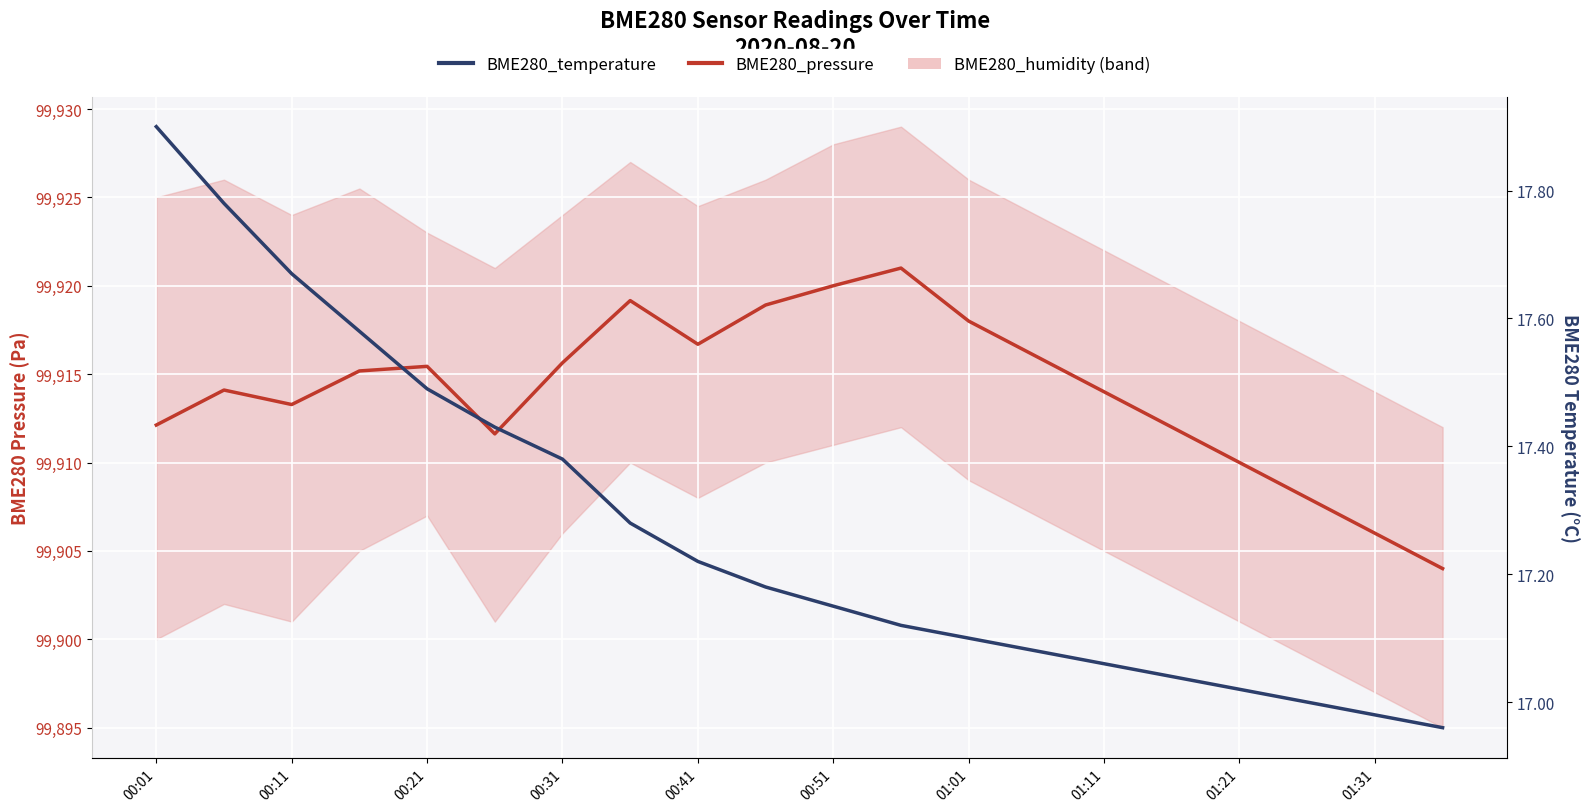

Does the chart display data point markers on the line(s)?

No